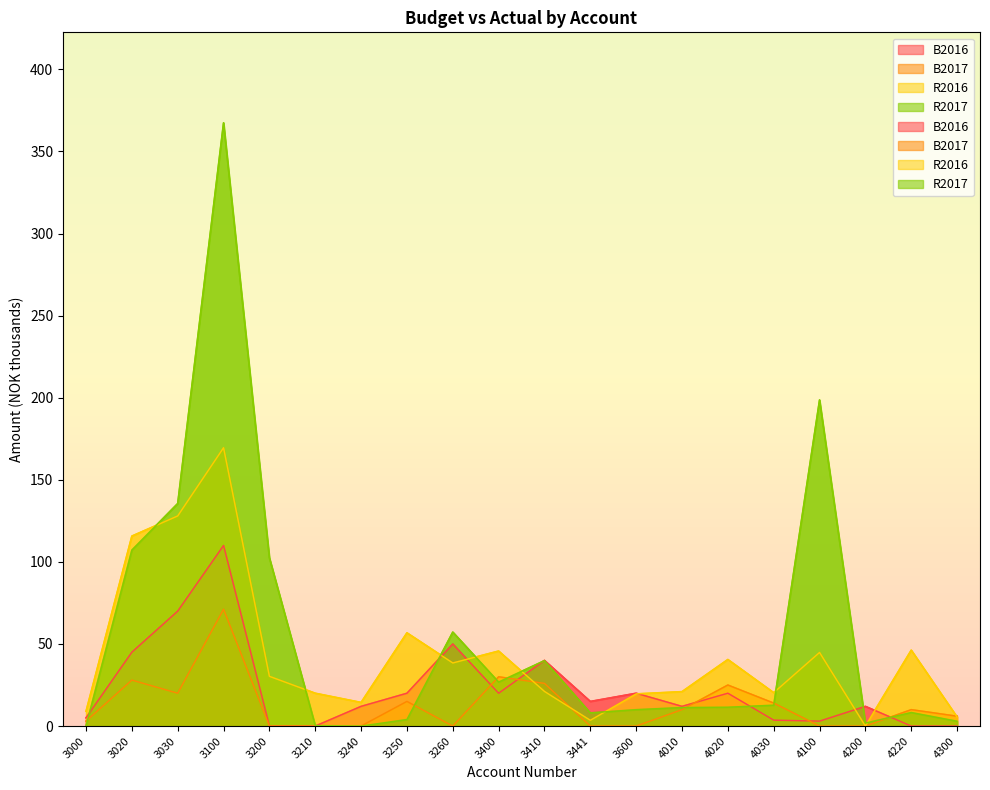

Between 3210 and 3441, which series saw the biggest shift?

R2016